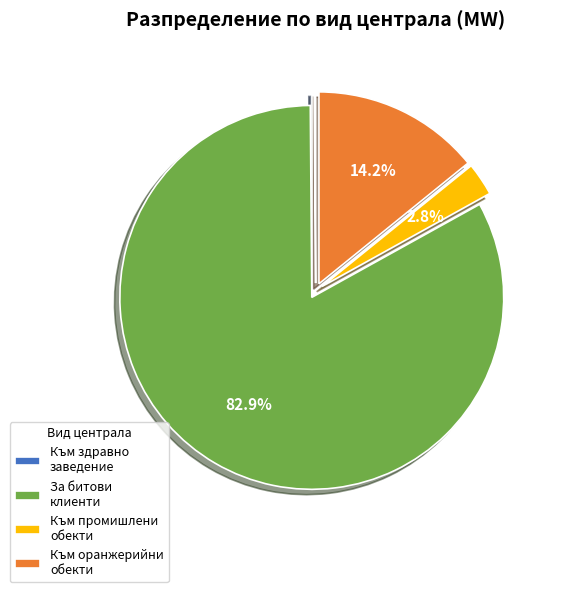

What is the largest slice in the pie chart?

За битови клиенти